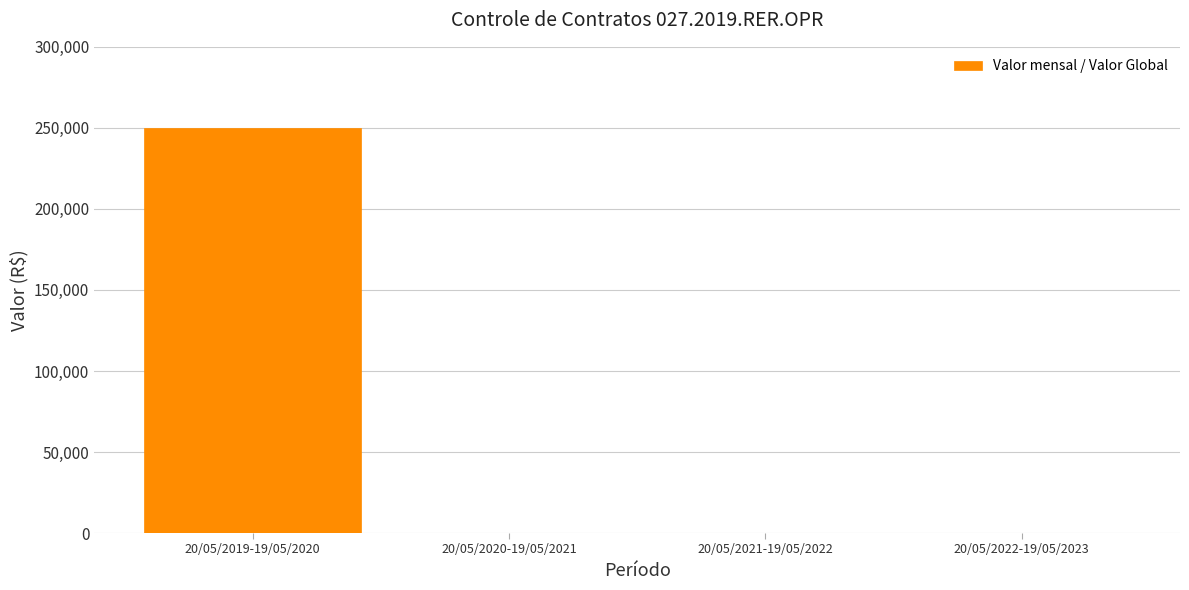

Reading left to right, transcribe all the data shown in this chart.

20/05/2019-19/05/2020=250015.6	20/05/2020-19/05/2021=0.0	20/05/2021-19/05/2022=0.0	20/05/2022-19/05/2023=0.0